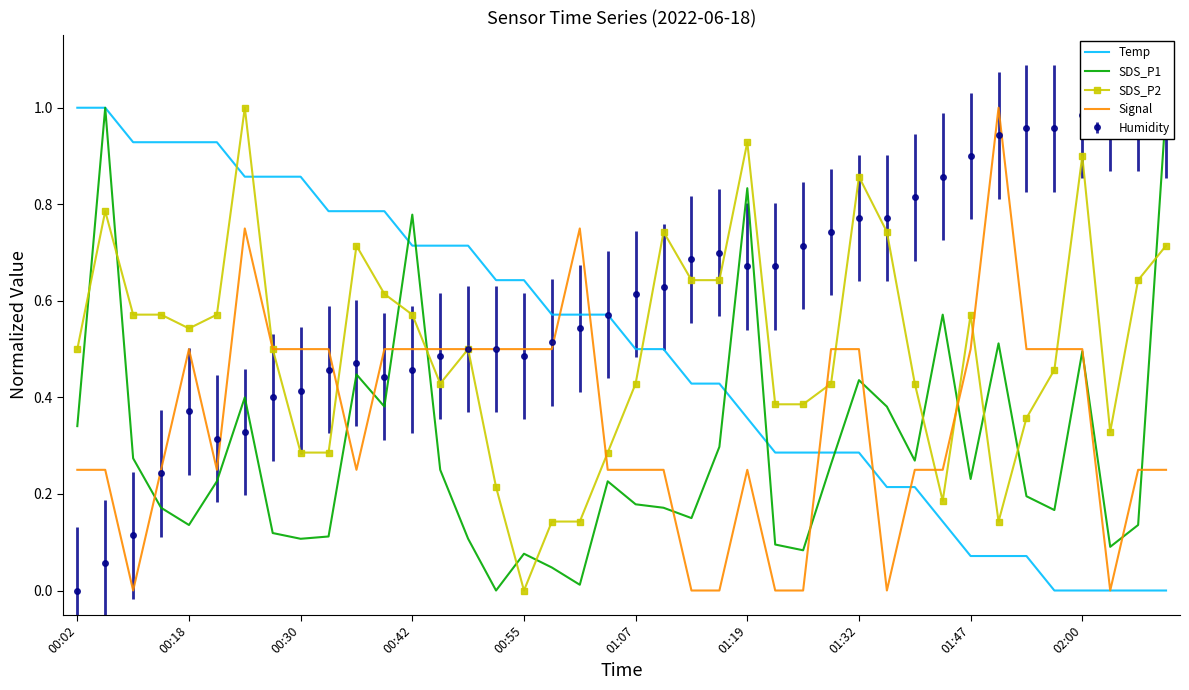

At how many categories does at least one series exceed 0?

40